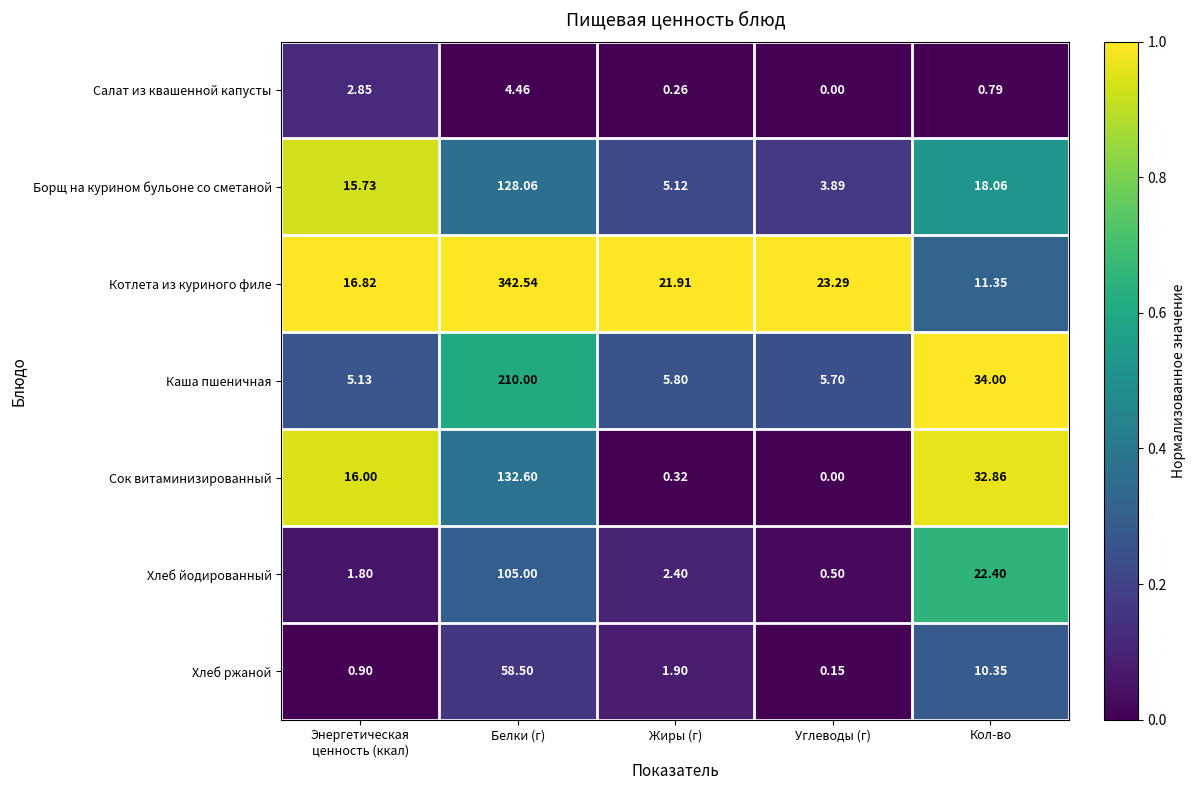

Rank the series by their maximum value, from highest to lowest.

Котлета из куриного филе, Каша пшеничная, Сок витаминизированный, Борщ на курином бульоне со сметаной, Хлеб йодированный, Хлеб ржаной, Салат из квашенной капусты